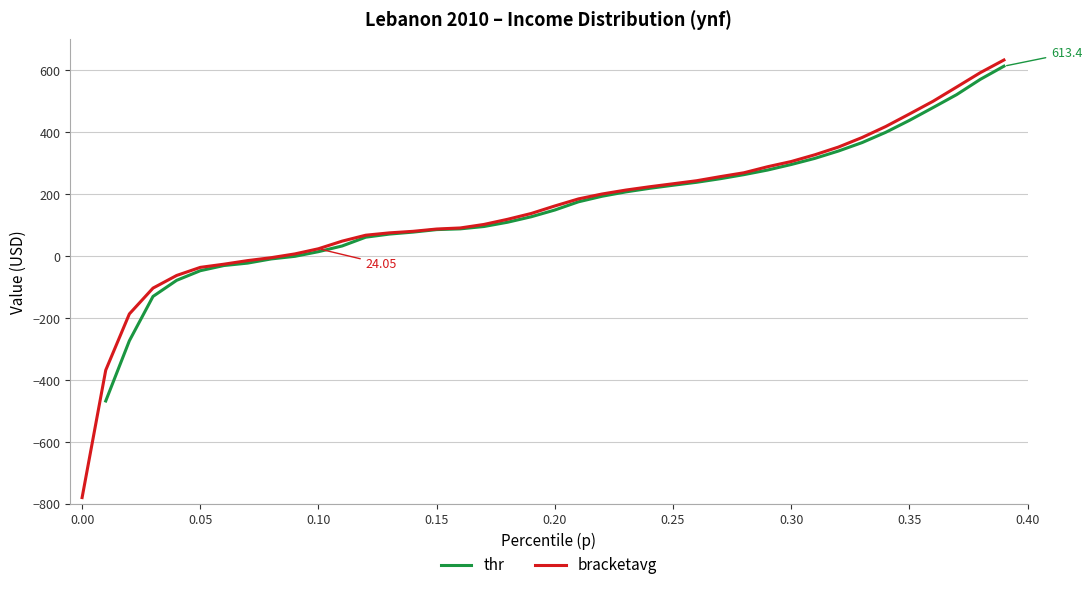

Is it true that the value at 24 is 362.6?

False